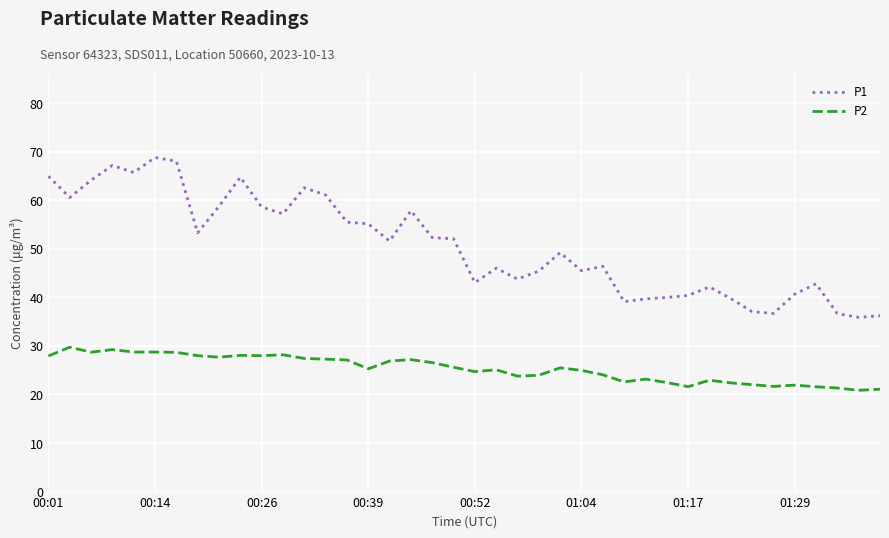

Which series has the widest spread of values?

P1